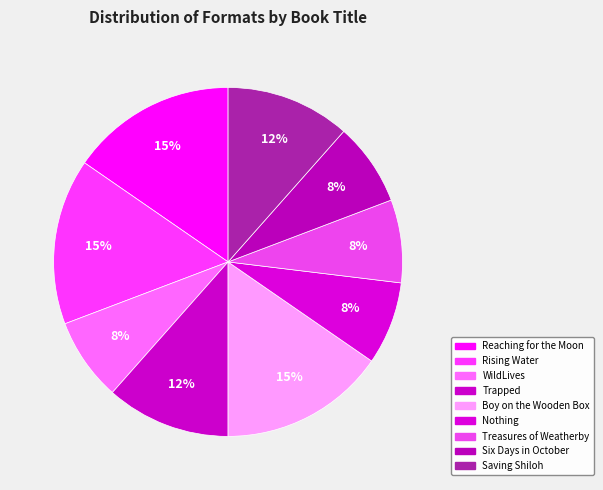

Count the number of slices in the pie.

9